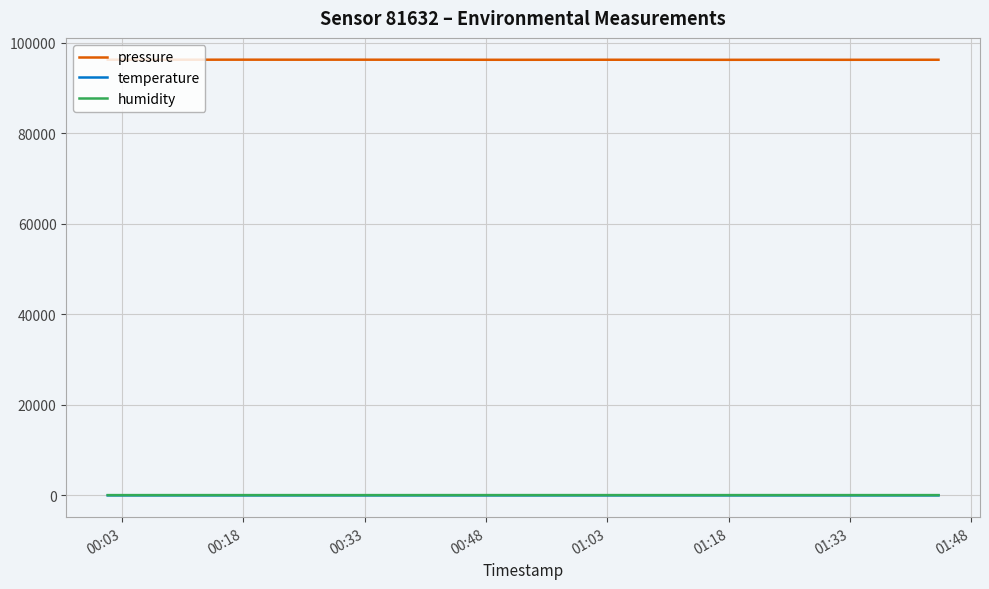

Which series has the largest total across all categories?

pressure